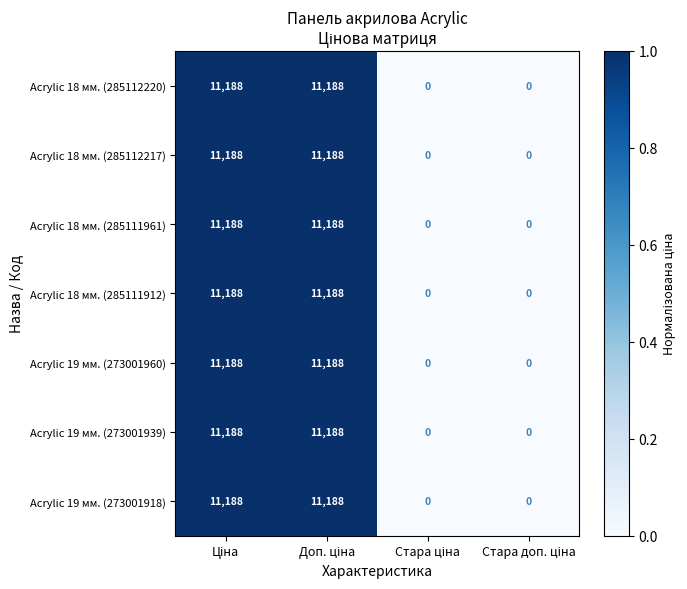

Reading right to left, list all the values displayed in this chart.

Acrylic 18 мм. (285112220): 0	0	11188	11188
Acrylic 18 мм. (285112217): 0	0	11188	11188
Acrylic 18 мм. (285111961): 0	0	11188	11188
Acrylic 18 мм. (285111912): 0	0	11188	11188
Acrylic 19 мм. (273001960): 0	0	11188	11188
Acrylic 19 мм. (273001939): 0	0	11188	11188
Acrylic 19 мм. (273001918): 0	0	11188	11188